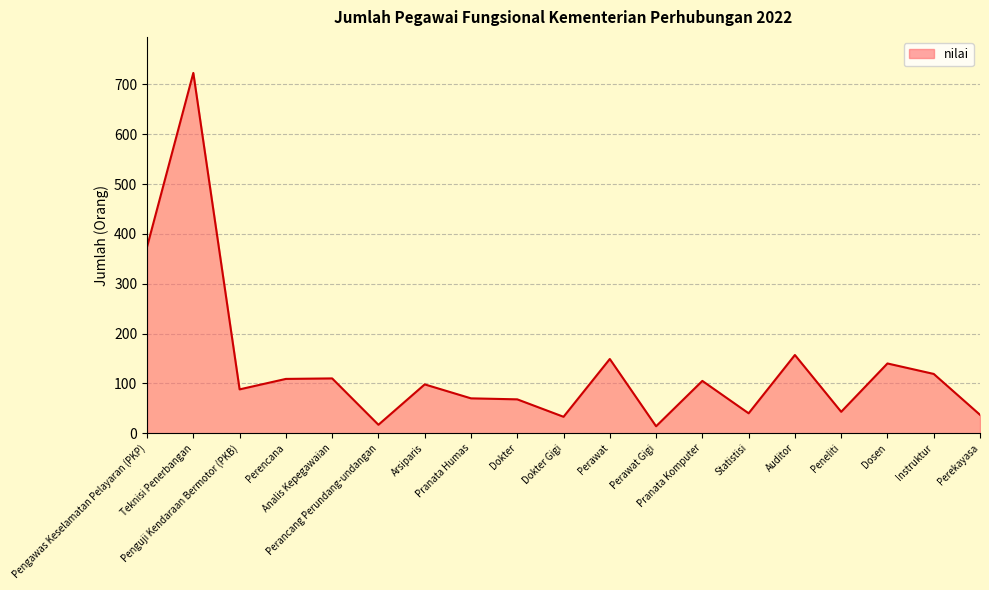

What value does the data have at Arsiparis?

98